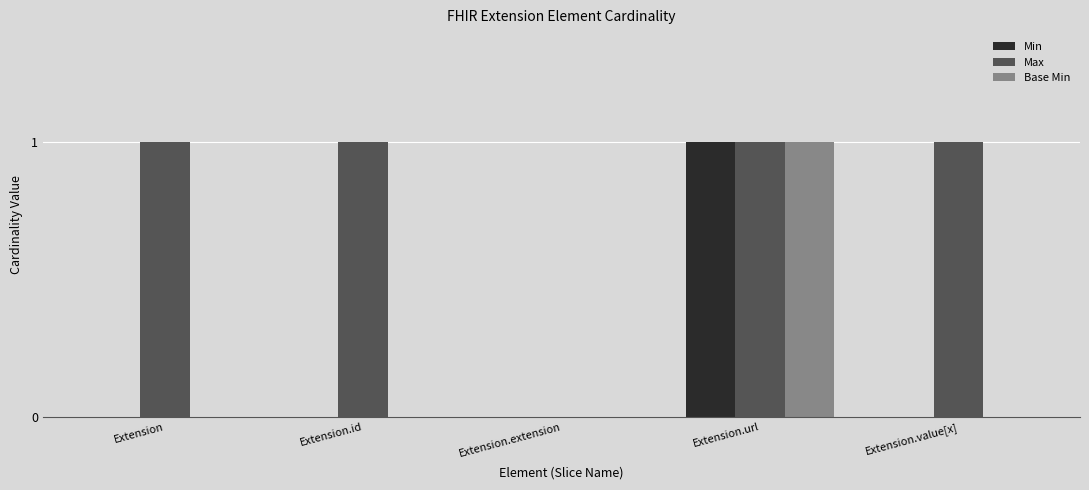

How many categories are shown in the chart?

5